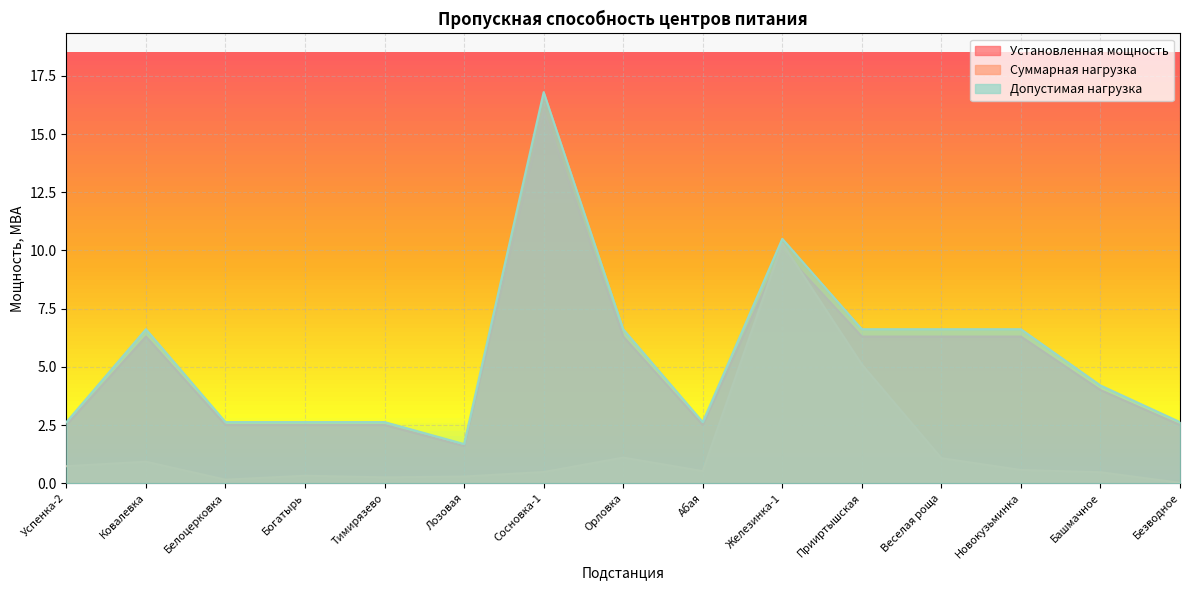

Which category has the lowest value in the Установленная мощность series?

Лозовая